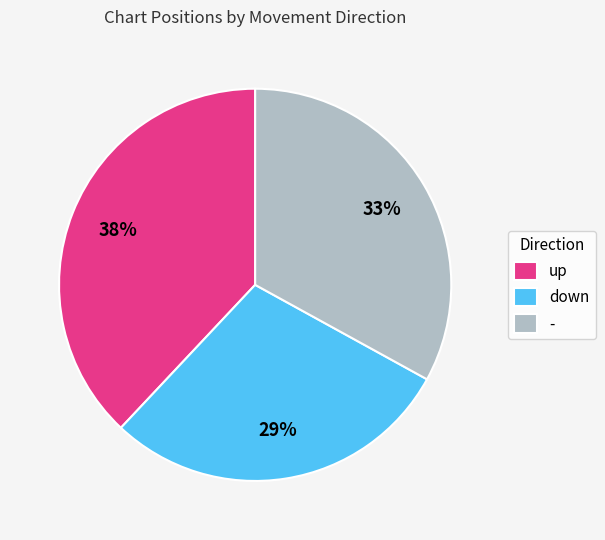

To the nearest percent, what percentage of the pie is -?

33%